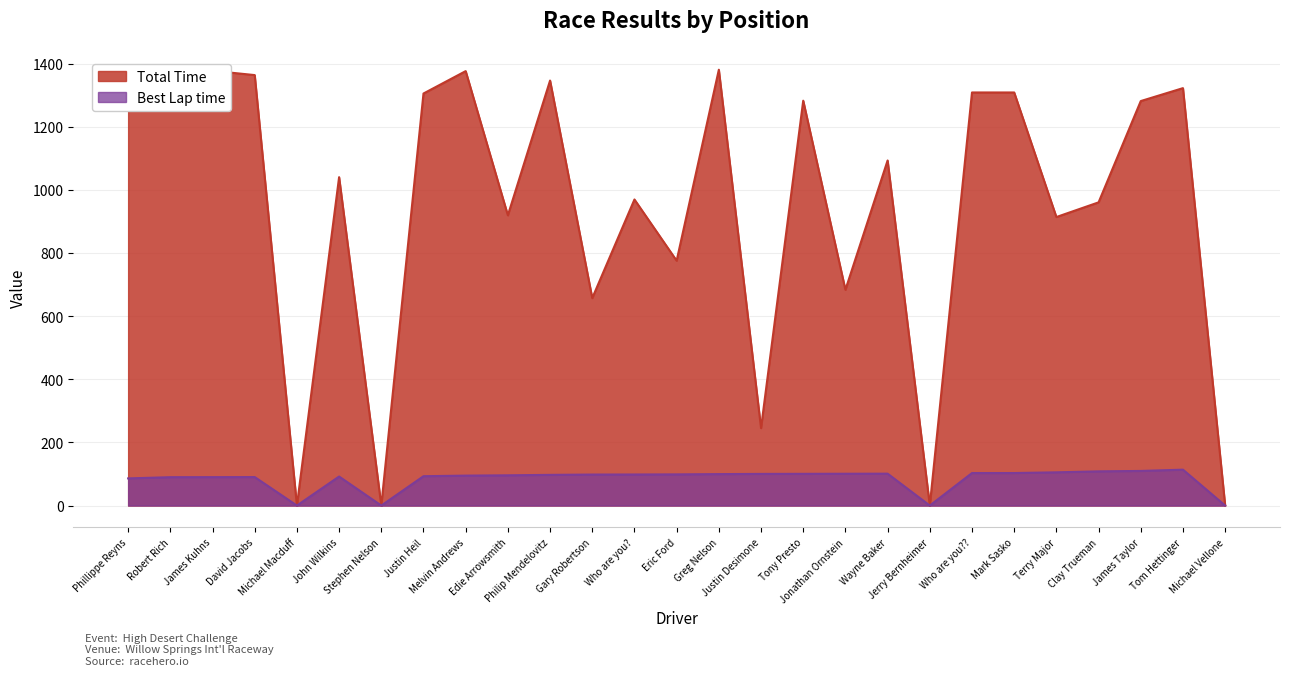

Is it true that Total Time equals 1365.6 at Robert Rich?

True